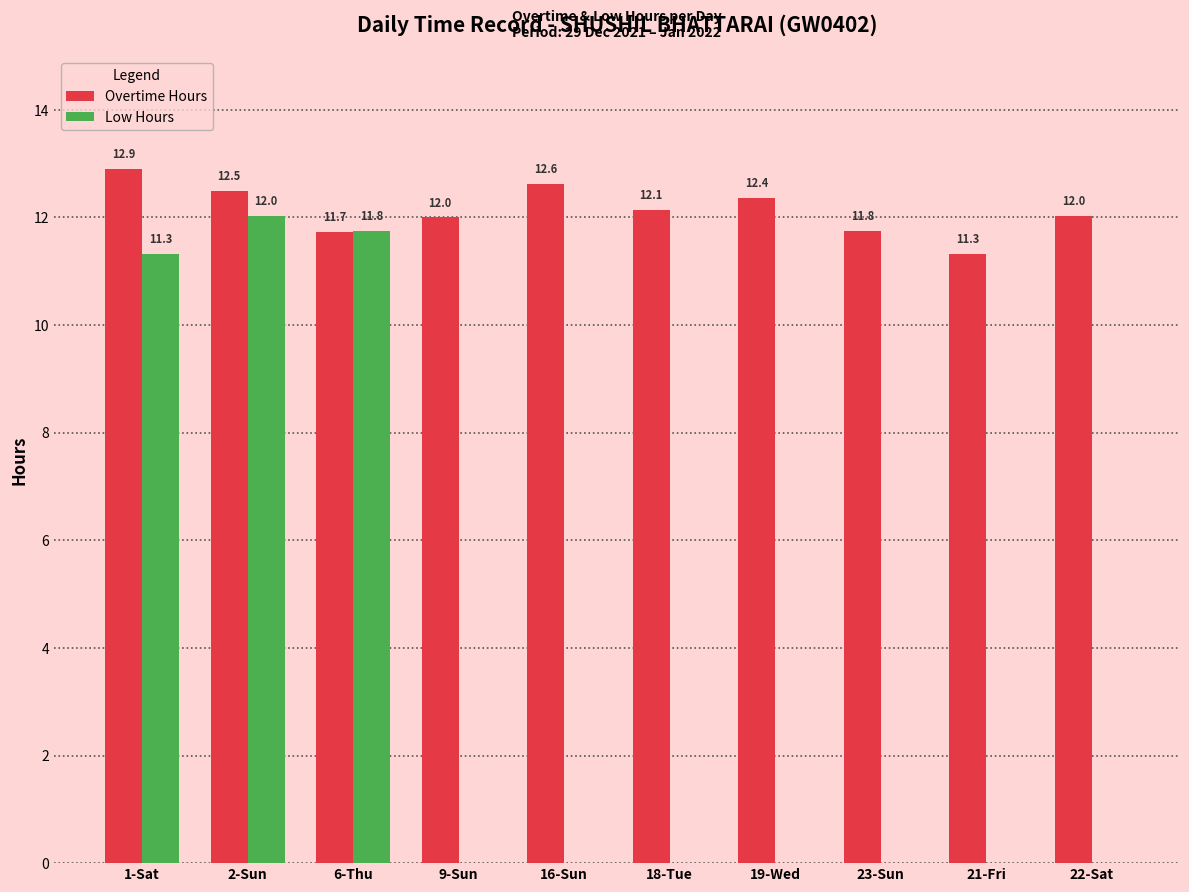

Which category has the highest value across all series?

1-Sat